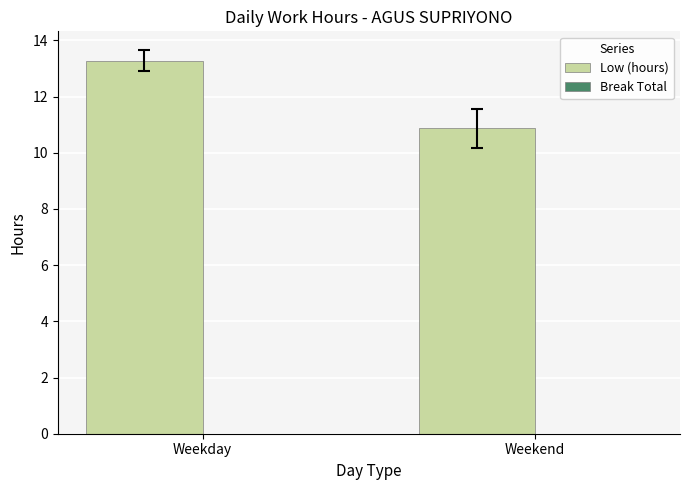

The value at Weekend is 10.9. True or false?

True